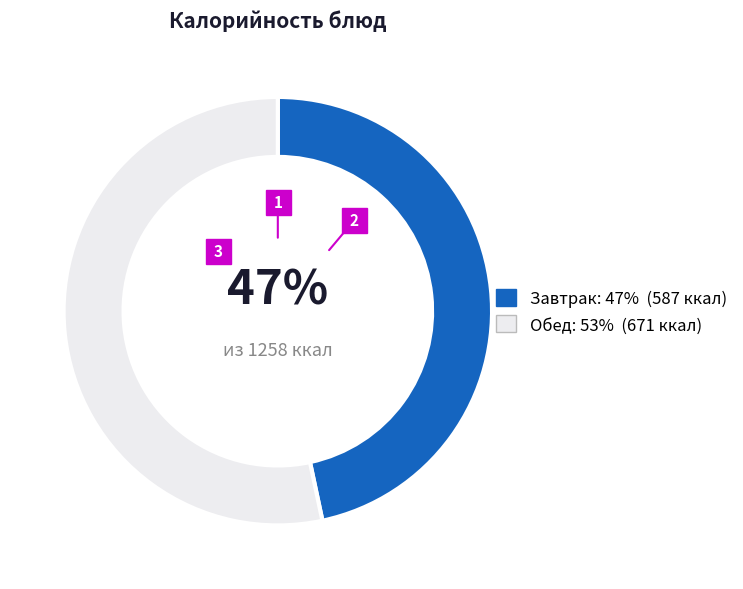

To the nearest percent, what is the average slice percentage?

50%